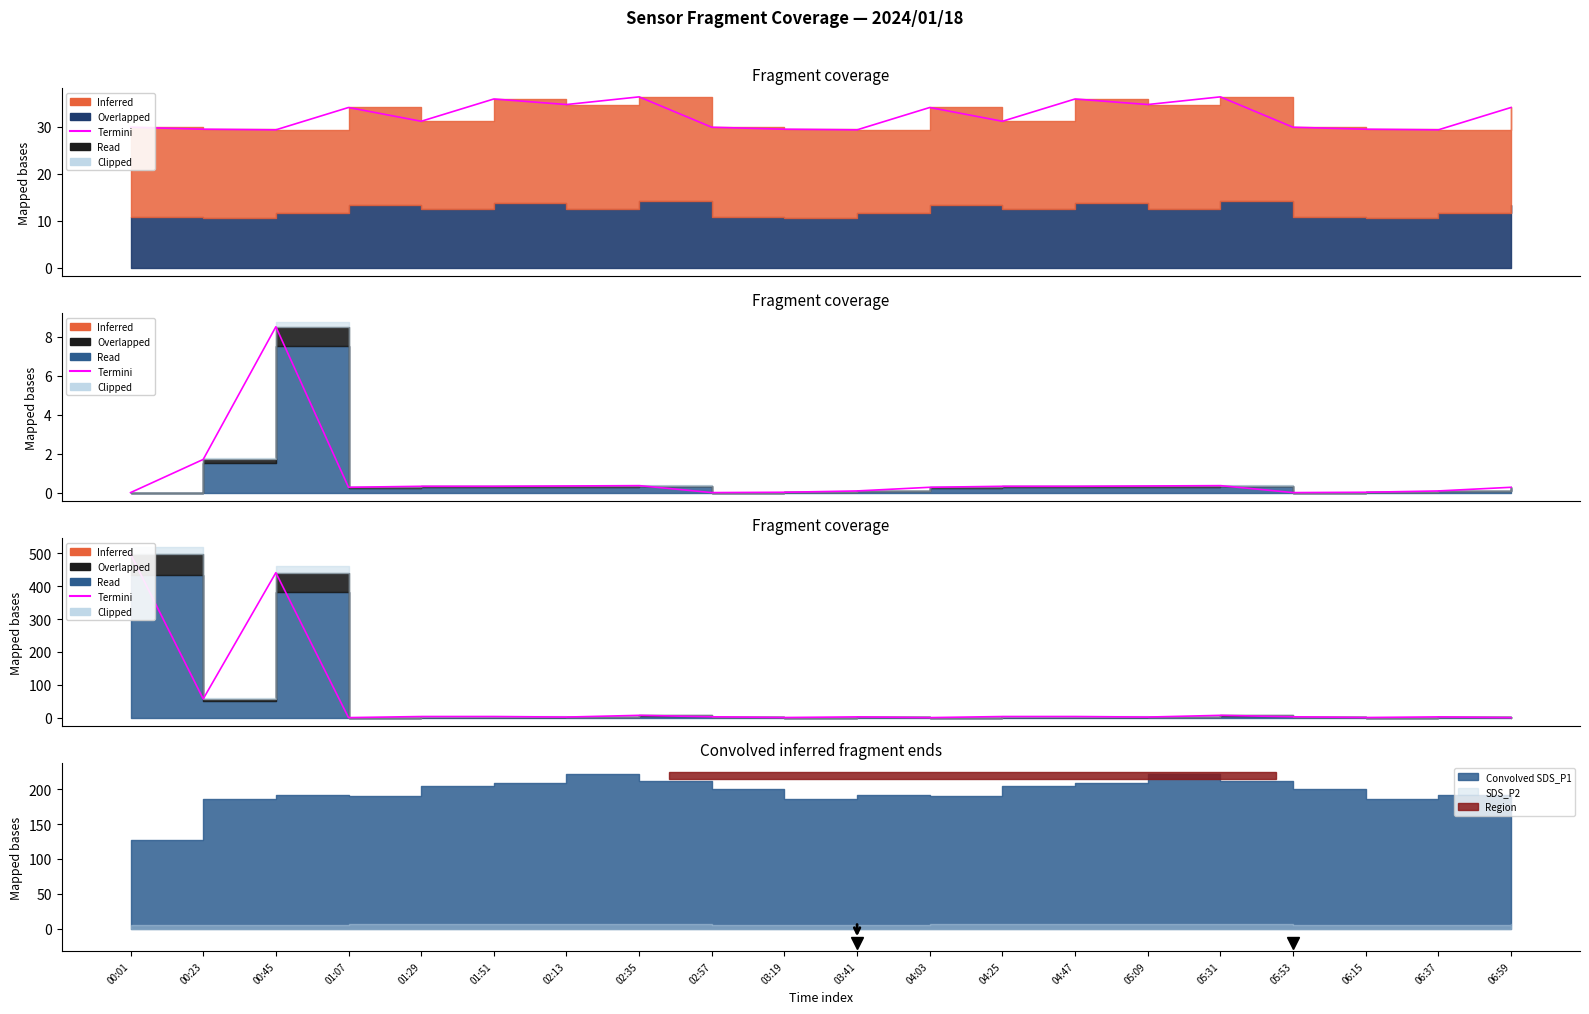

What is the label of the 15th point from the right?

01:51